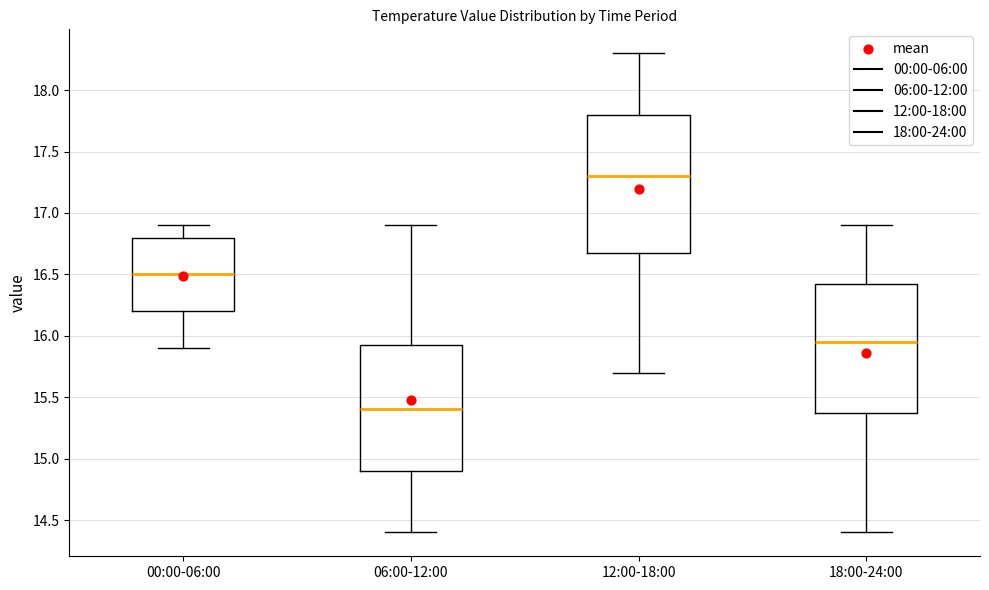

Where is the lower edge of the box for 00:00-06:00 on the y-axis? The values are not printed on the chart, so give them approximately, as read against the axis.

16.20